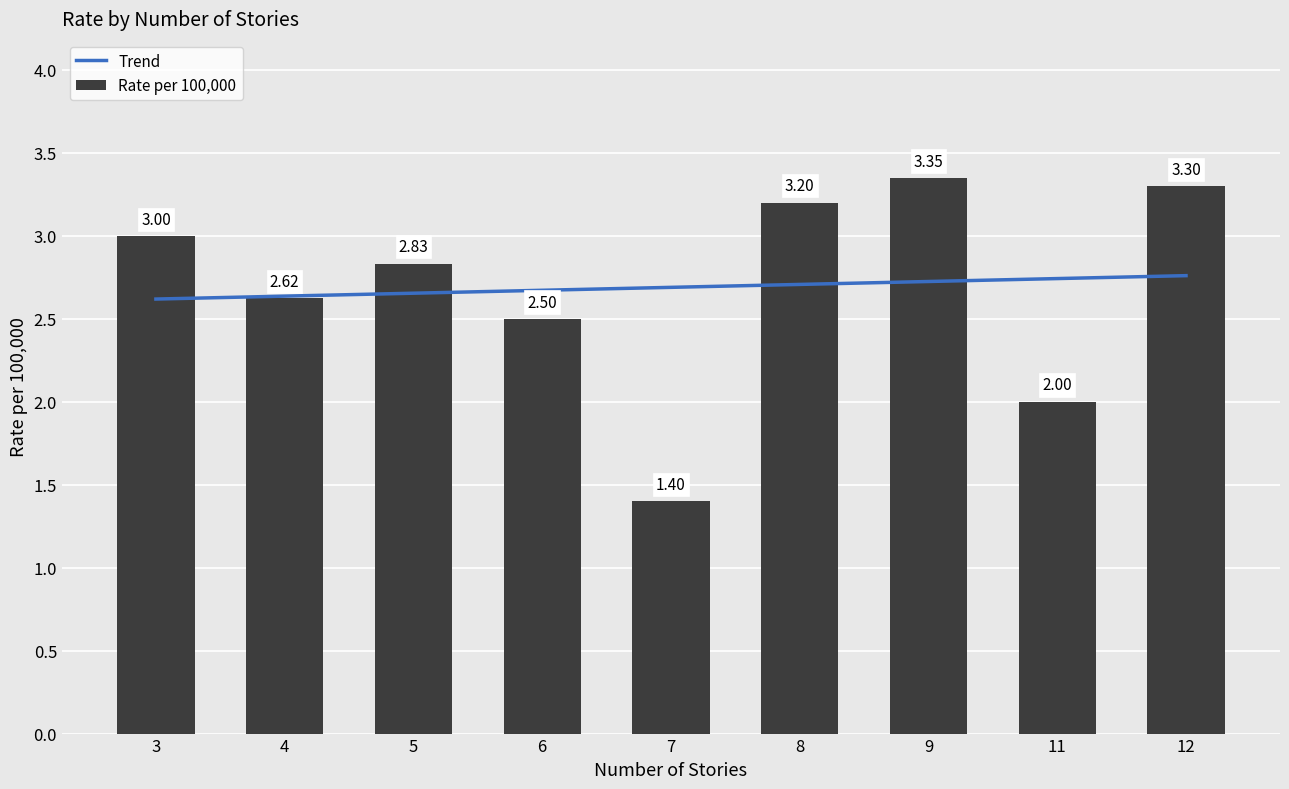

How many categories are shown in the chart?

9